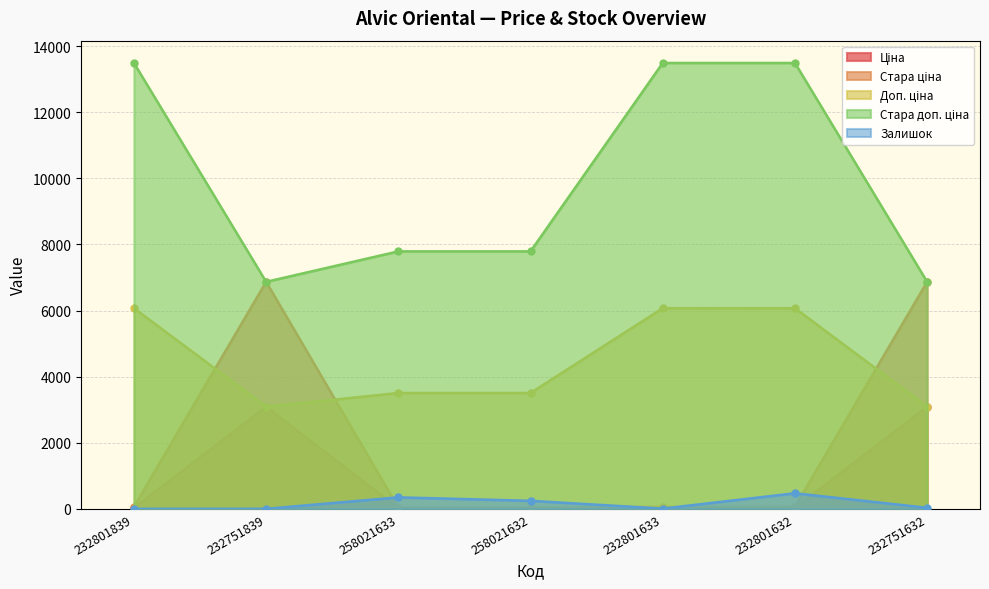

List the labels in order of Стара доп. ціна value, largest first.

232801839, 232801633, 232801632, 258021633, 258021632, 232751839, 232751632